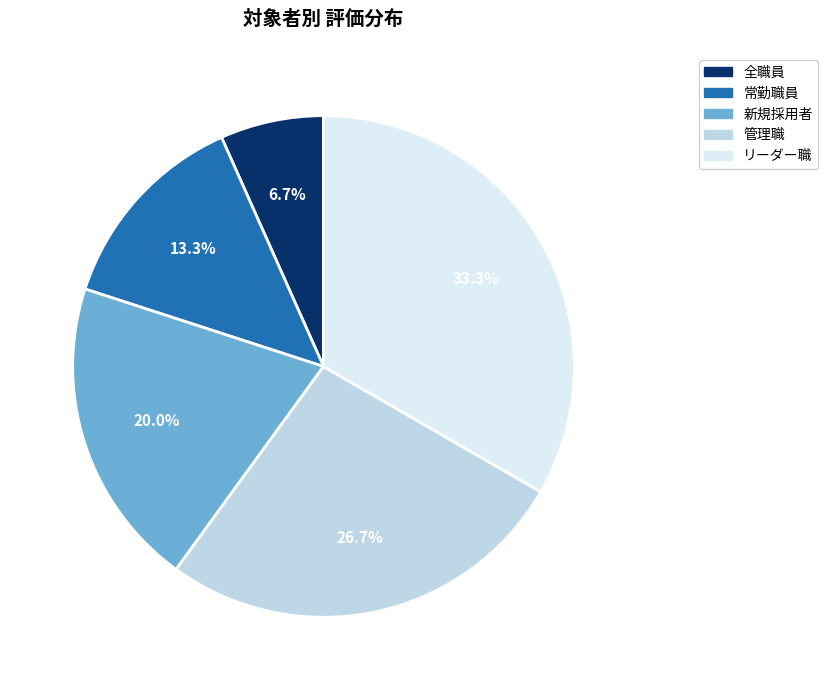

To the nearest percent, what portion does リーダー職 represent?

33%